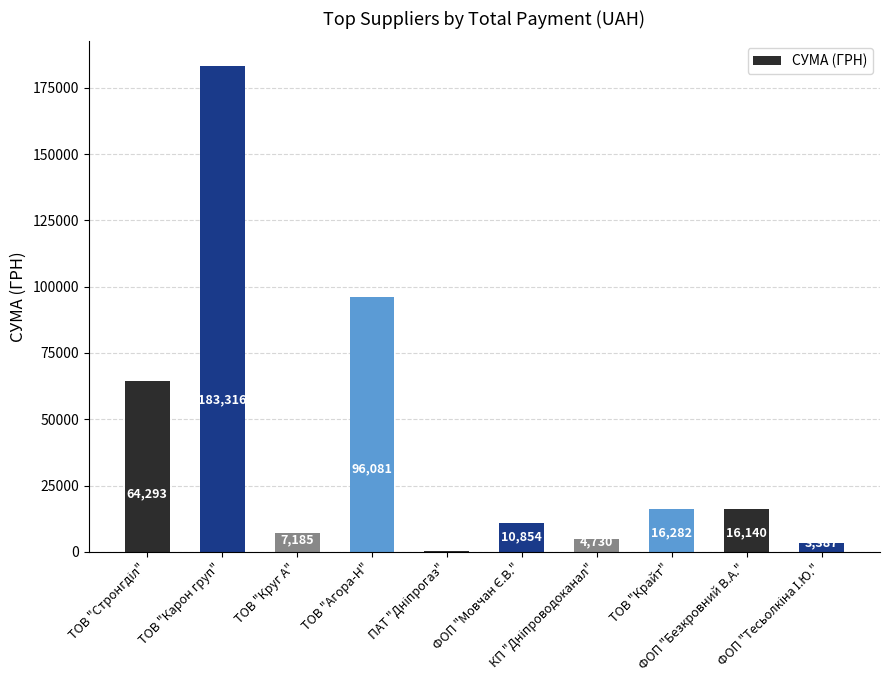

Count the number of data series in this chart.

1